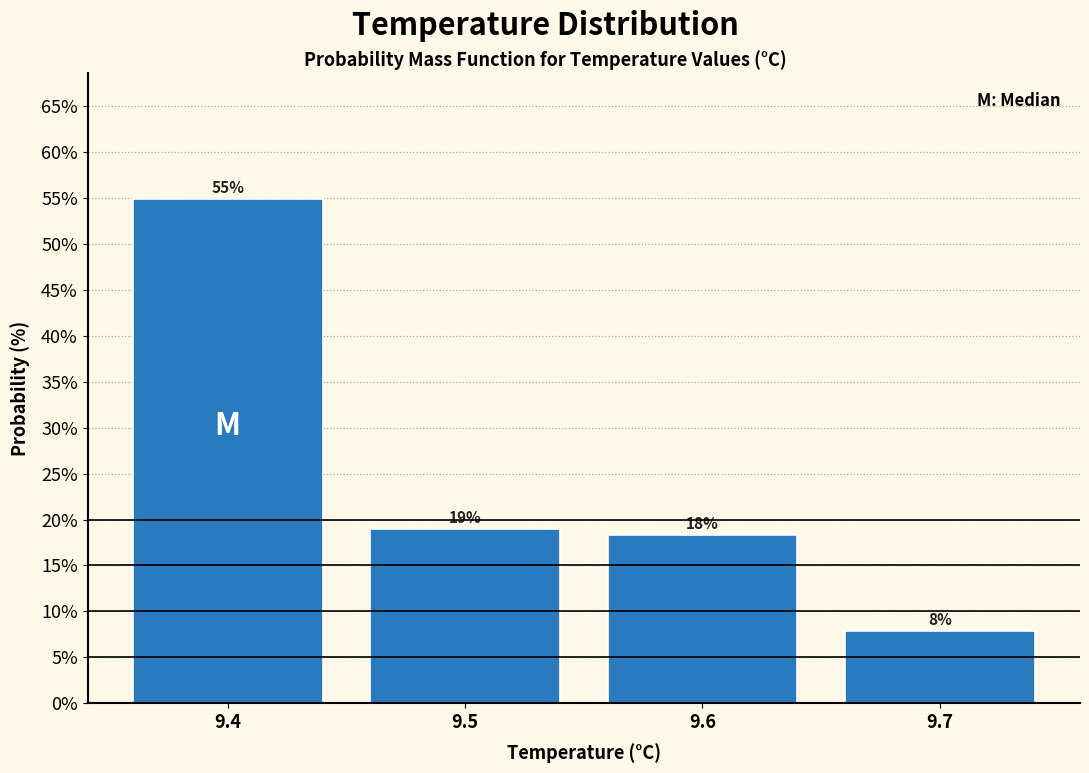

What is the sum of all values?

100.0